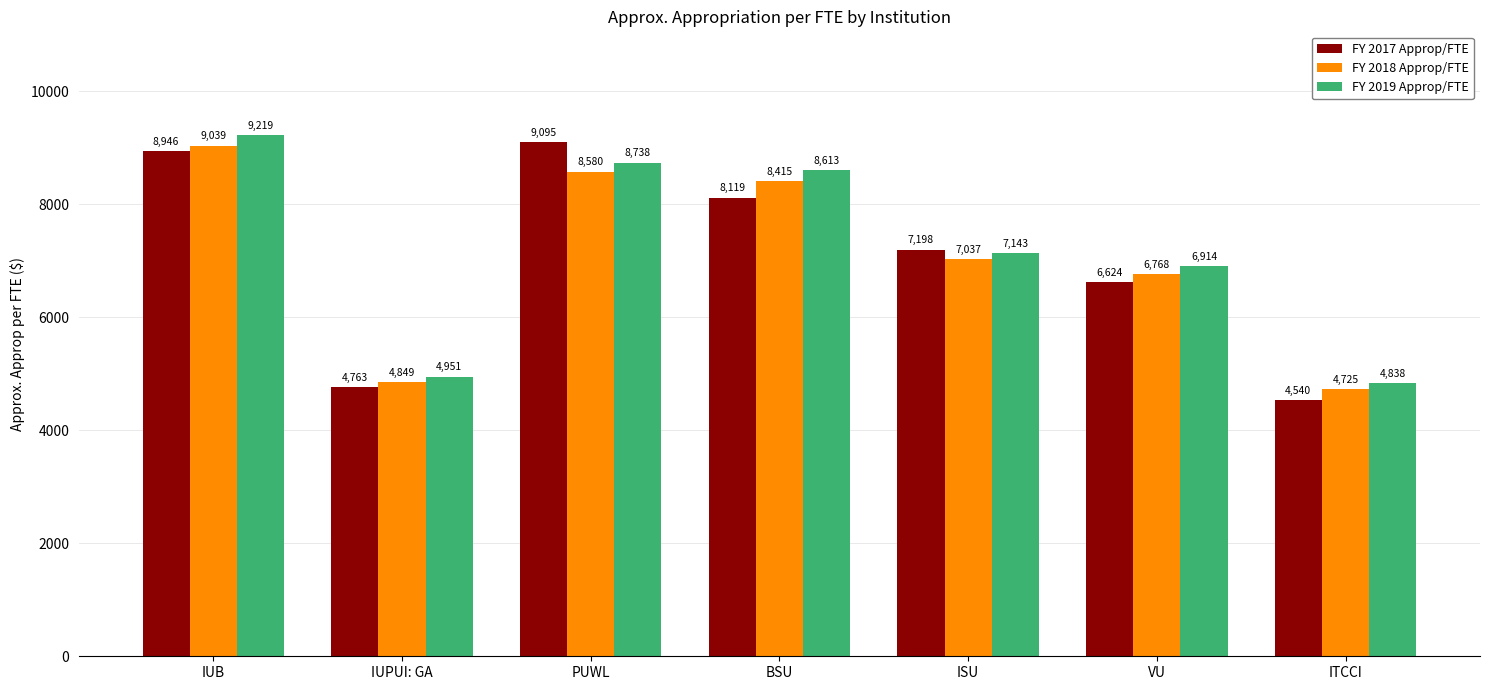

At how many categories does at least one series exceed 7349?

3